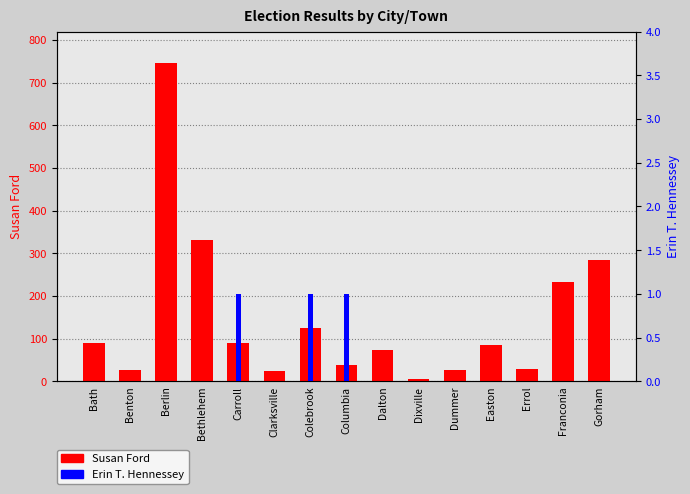

What is the difference between the maximum and minimum values in the Erin T. Hennessey series?

1